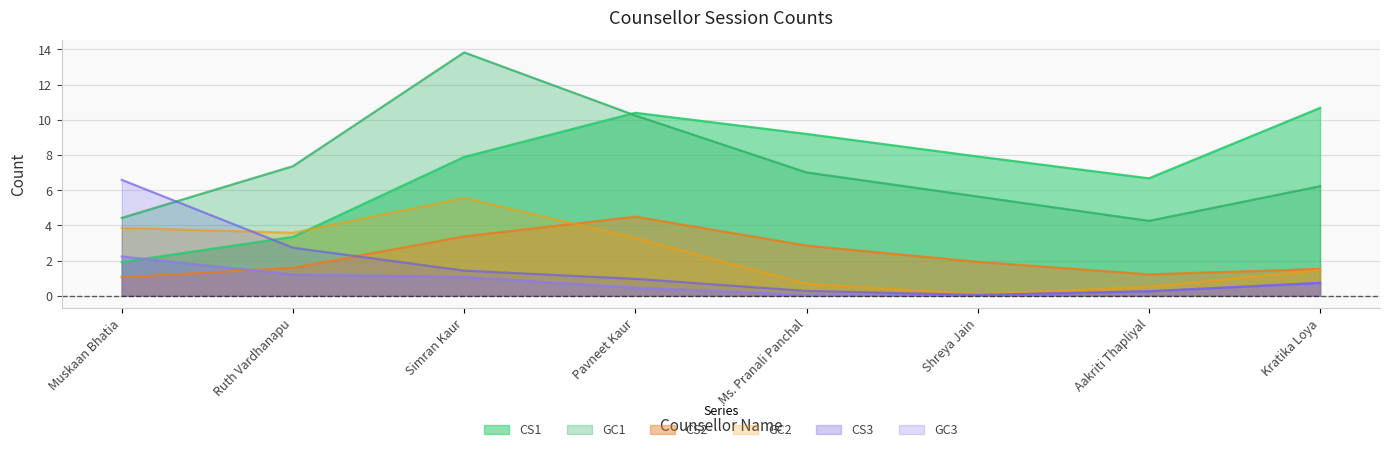

What is the label of the 8th point from the right?

Muskaan Bhatia